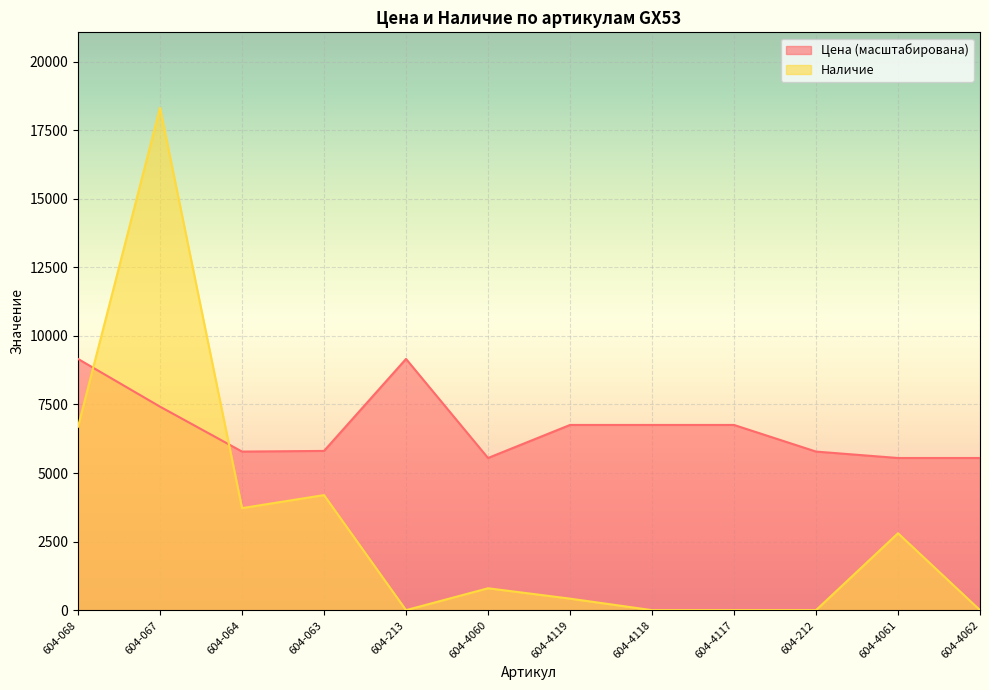

Which category has the lowest value across all series?

604-213